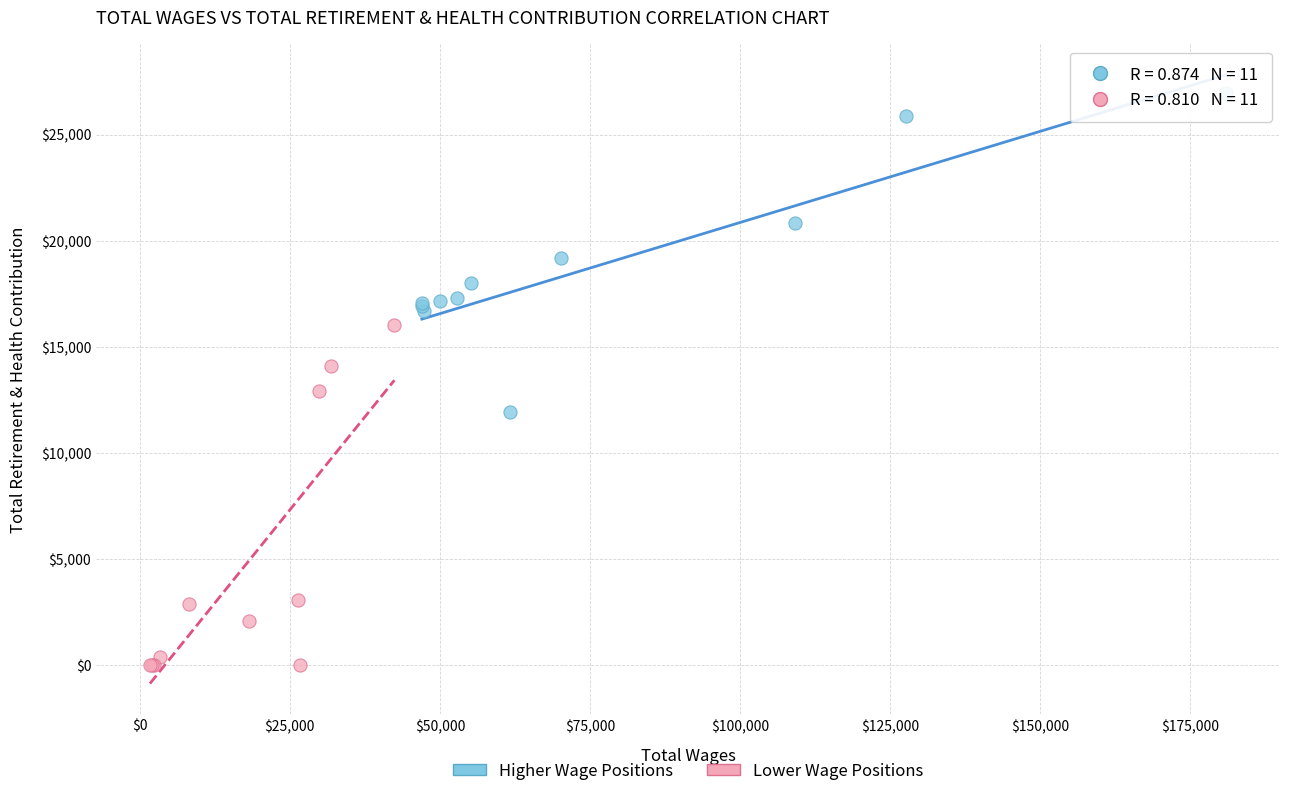

Which series reaches the minimum Y coordinate?

Lower Wage Positions